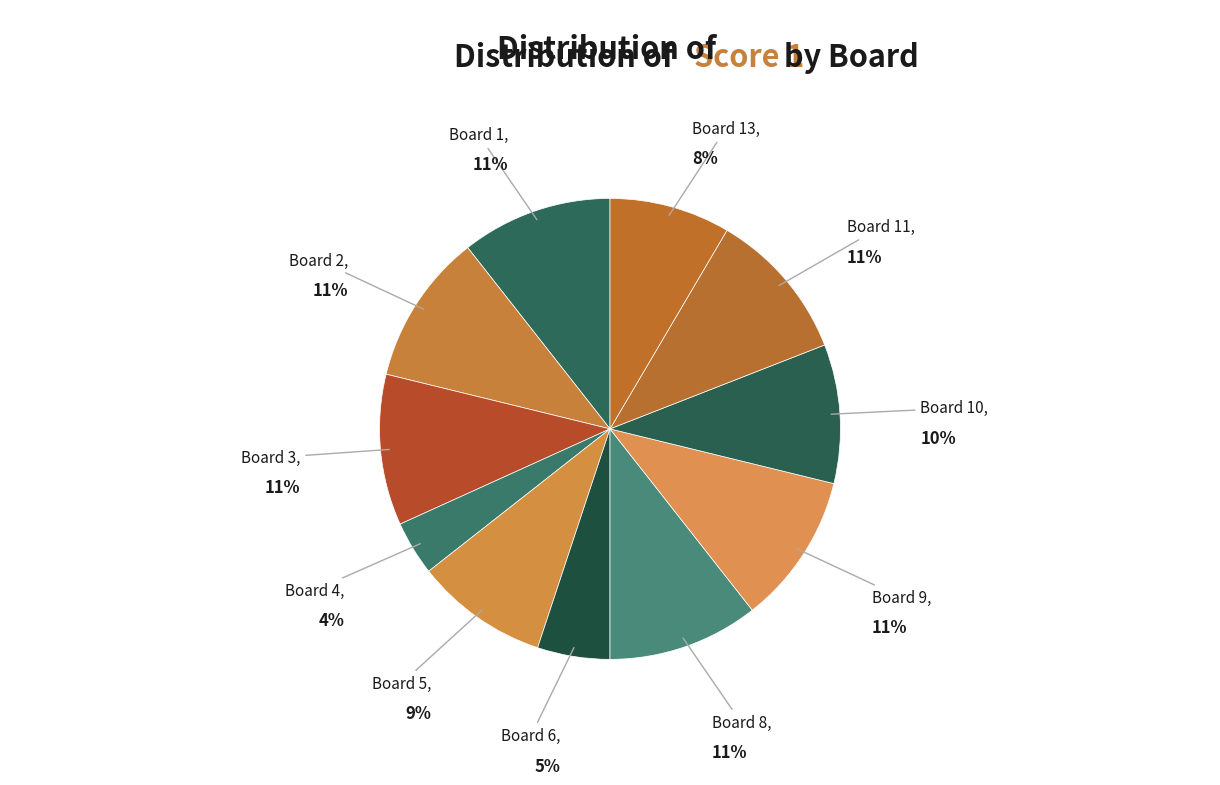

How many segments does this pie chart have?

11